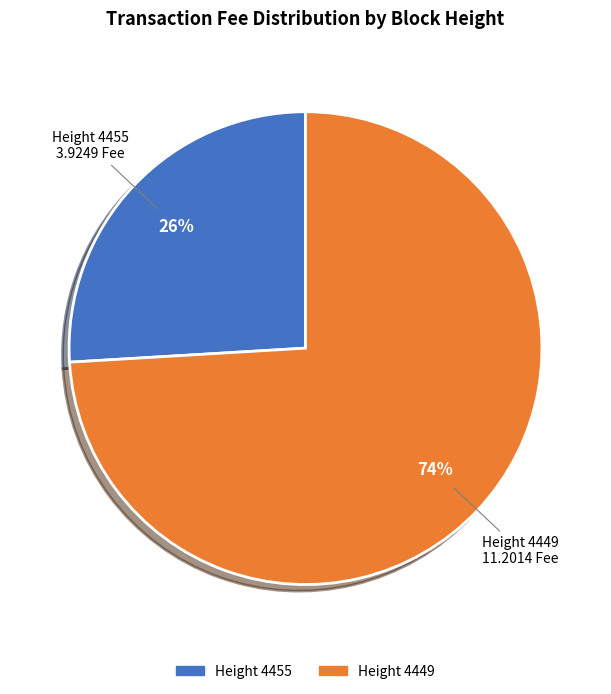

Which category has the biggest portion of the pie?

Height 4449